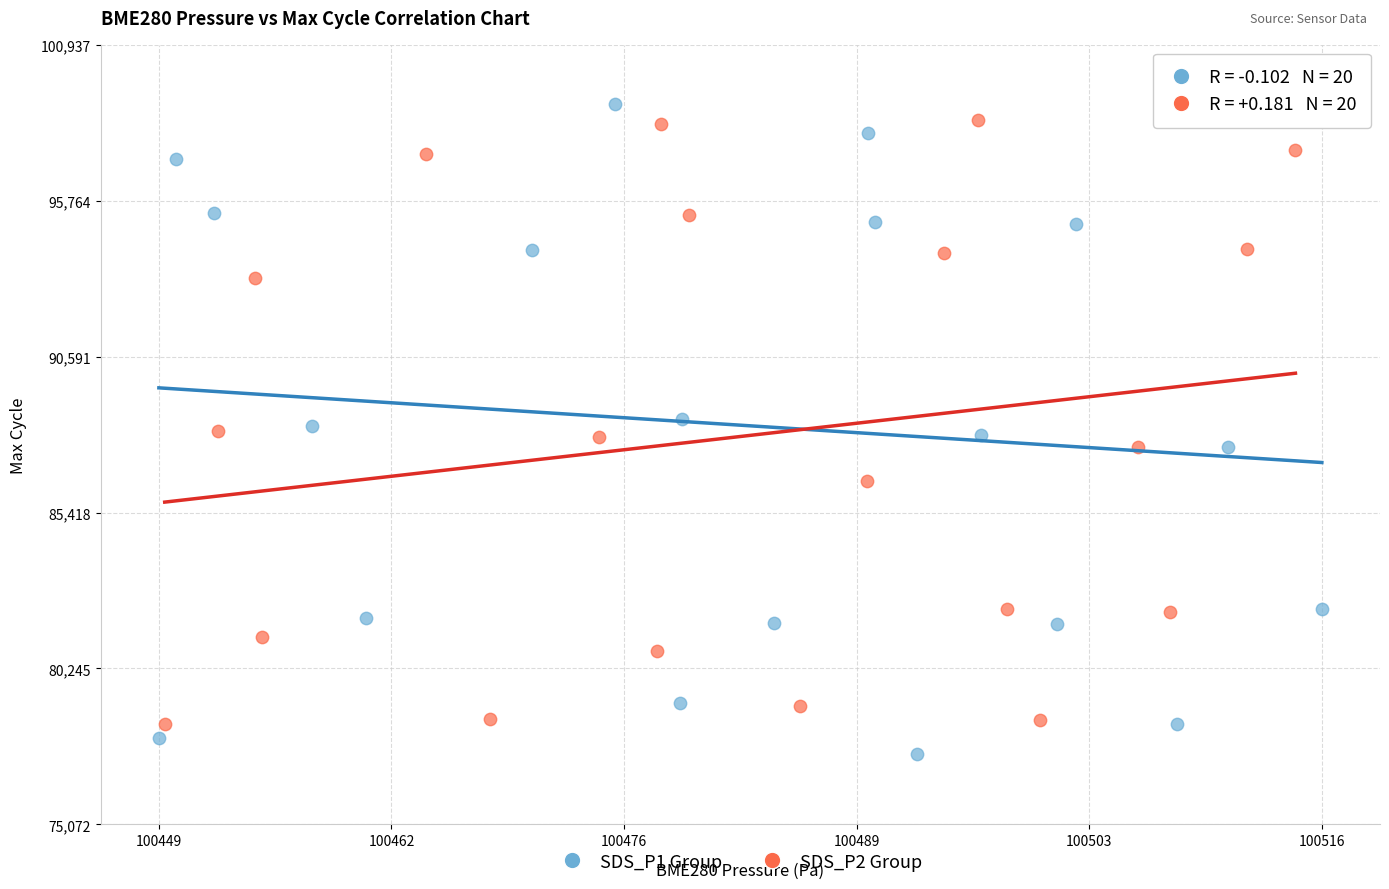

Which series has the widest spread of Y values?

SDS_P1 Group